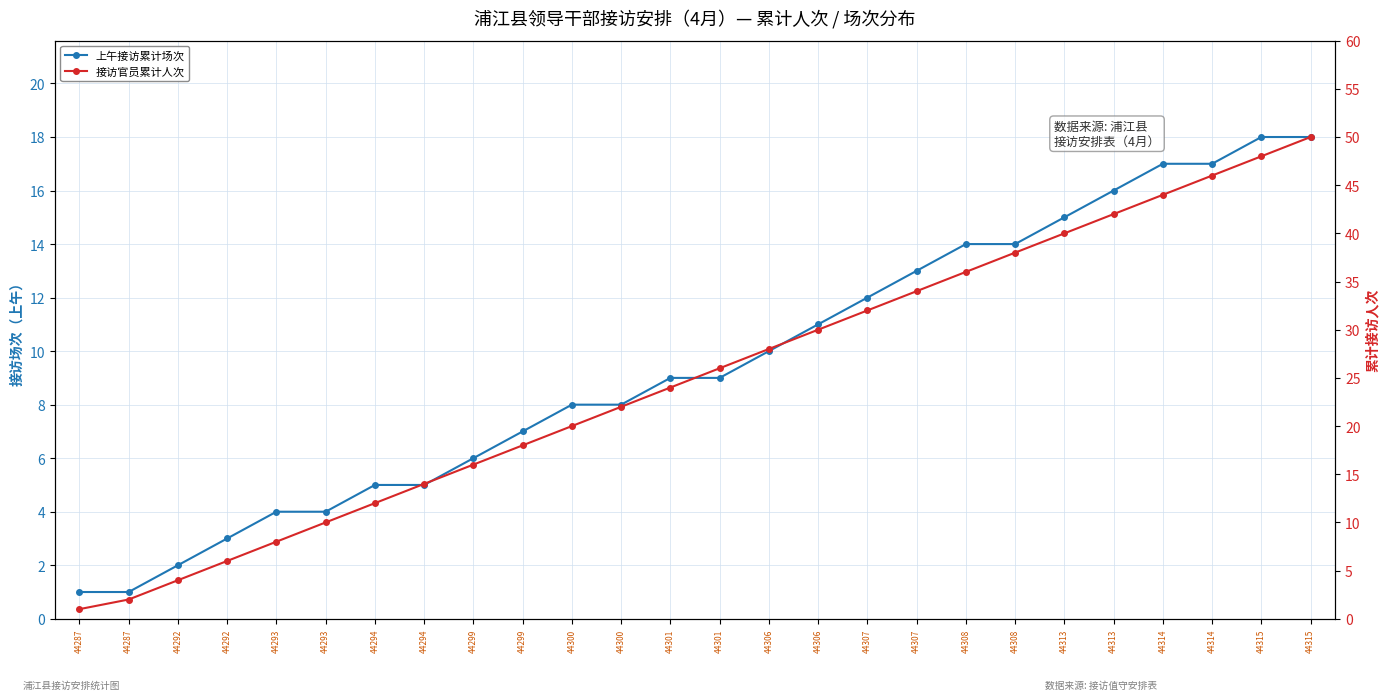

The 接访官员累计人次 series shows 26 at 44315. True or false?

False